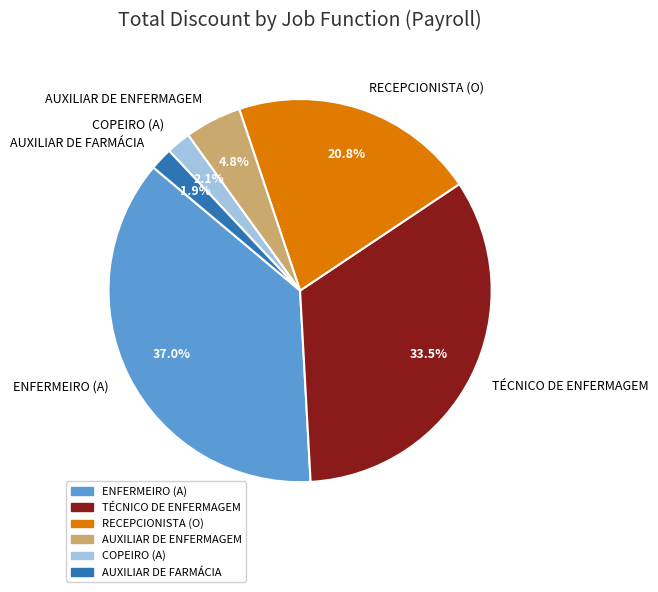

Between AUXILIAR DE FARMÁCIA and AUXILIAR DE ENFERMAGEM, which is larger?

AUXILIAR DE ENFERMAGEM